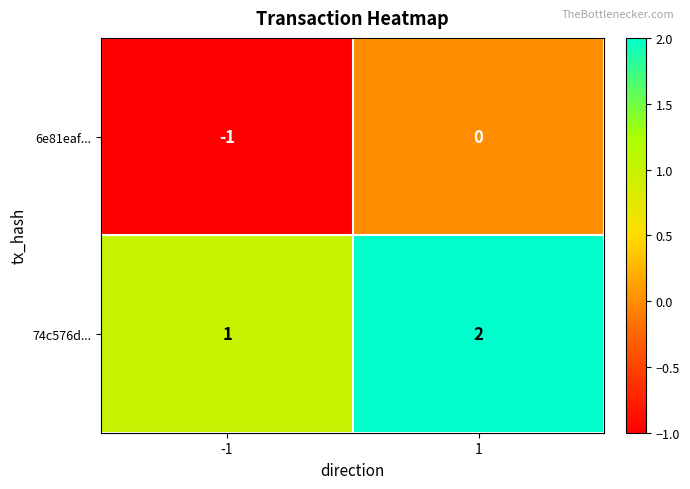

What is the minimum value shown in the chart?

-1